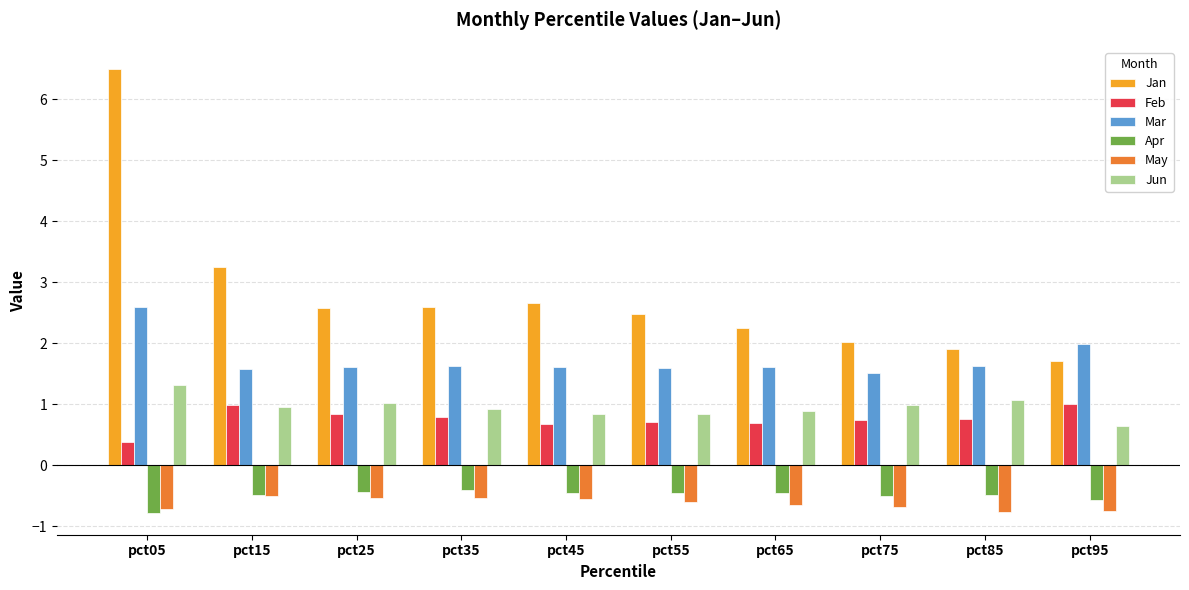

What is the difference between the second highest and minimum values in the Jan series?

1.5